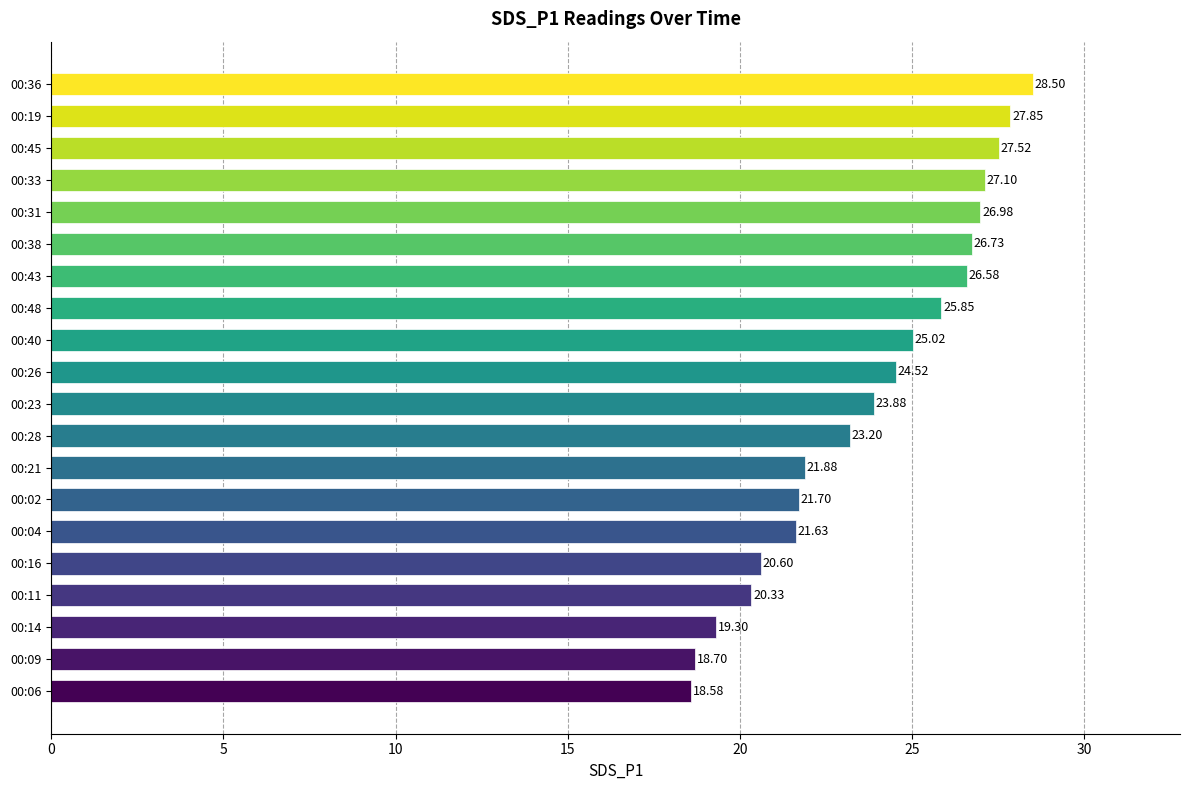

What is the difference between the maximum and minimum values?

9.9